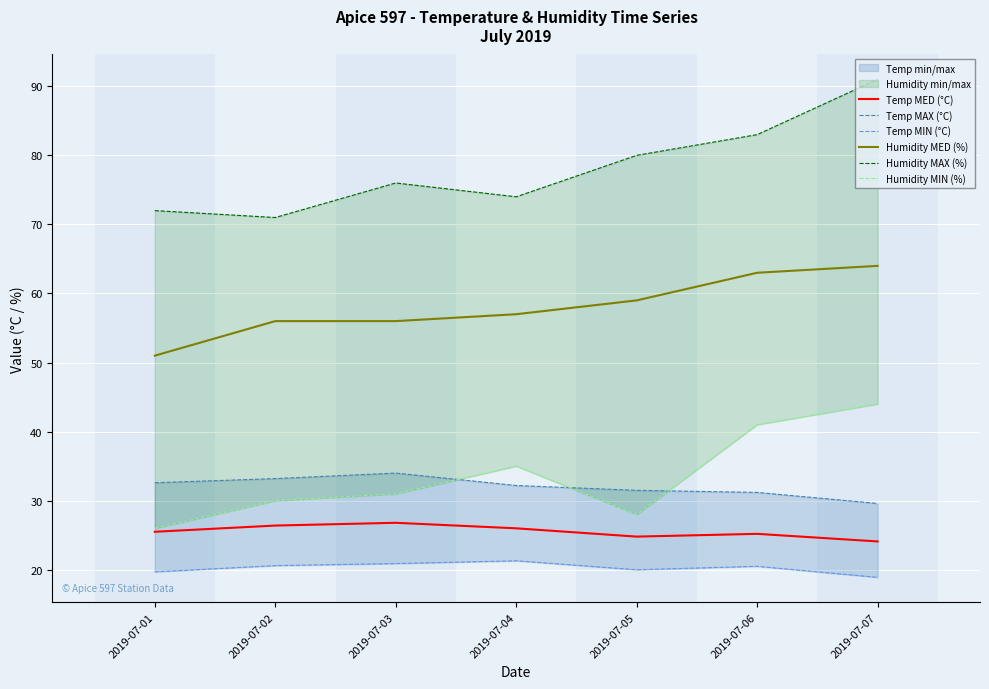

What is the sum of the Humidity MED (%) values at 2019-07-02 and 2019-07-03?

112.0